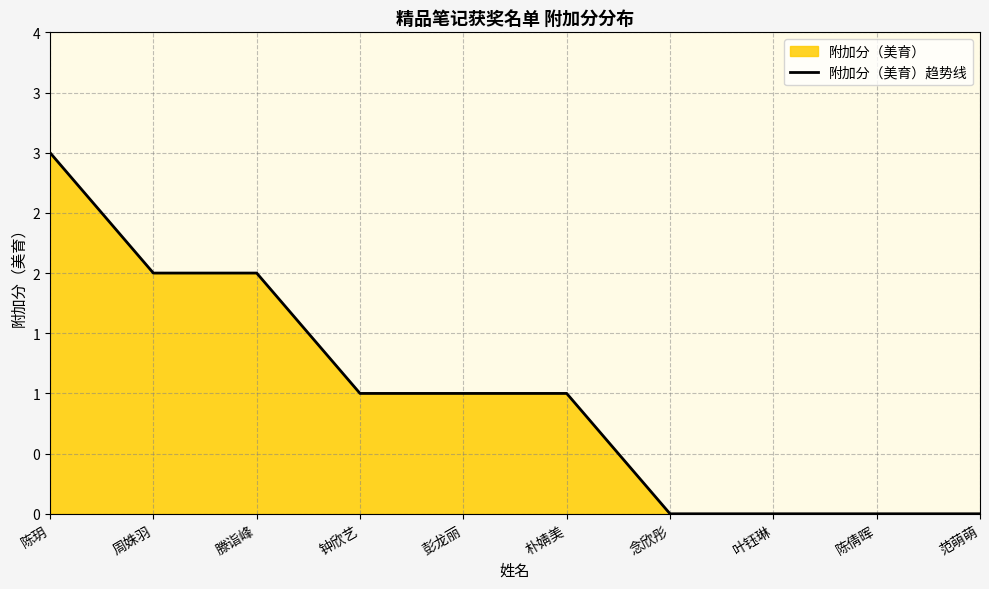

The chart shows a value of 1 at 彭龙丽. True or false?

True